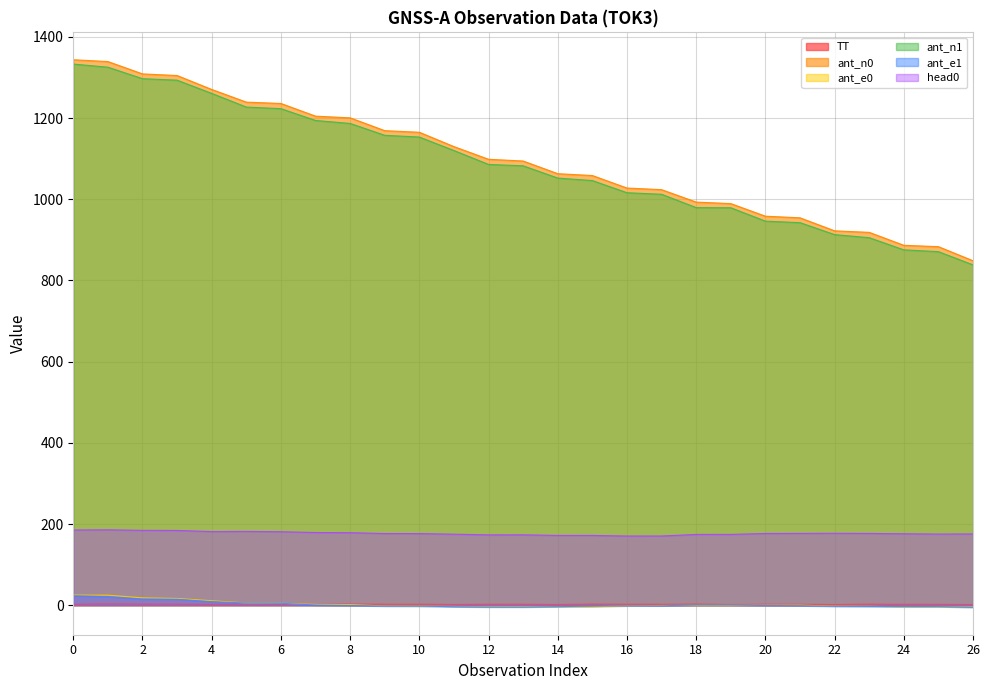

What is the difference between the ant_n1 values at 19 and 2?

318.0